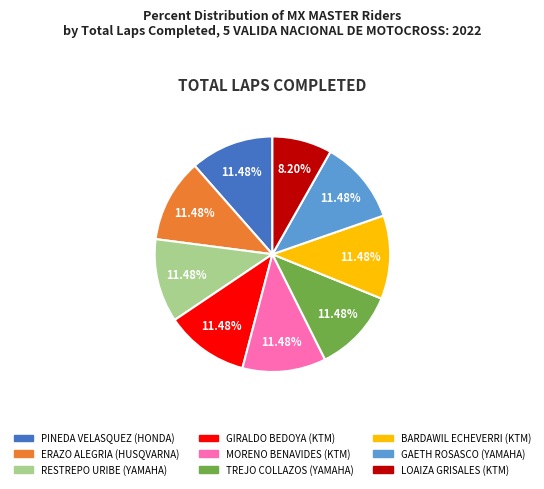

Combined, what portion of the pie is ERAZO ALEGRIA and GAETH ROSASCO?

23.0%